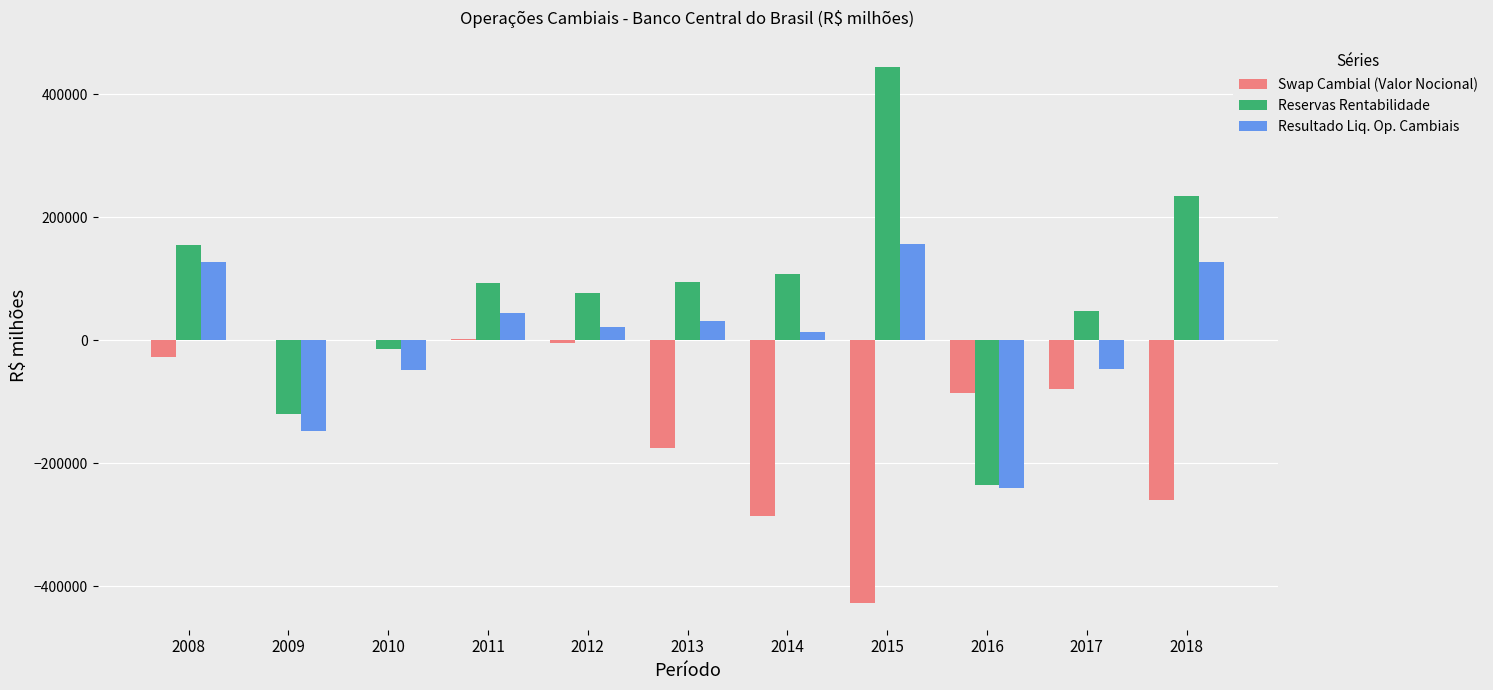

True or false: Resultado Liq. Op. Cambiais has a value of 31685.5 at 2013.

True